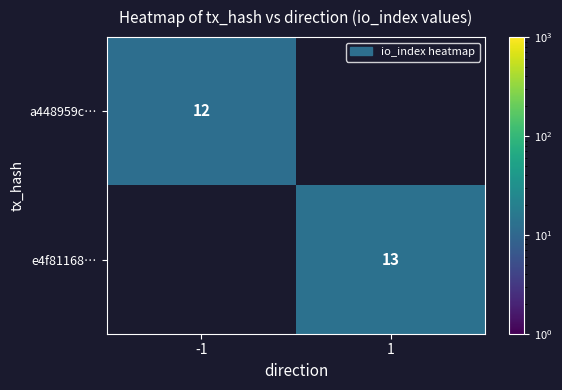

True or false: e4f81168… has a value of 19 at 1.

False